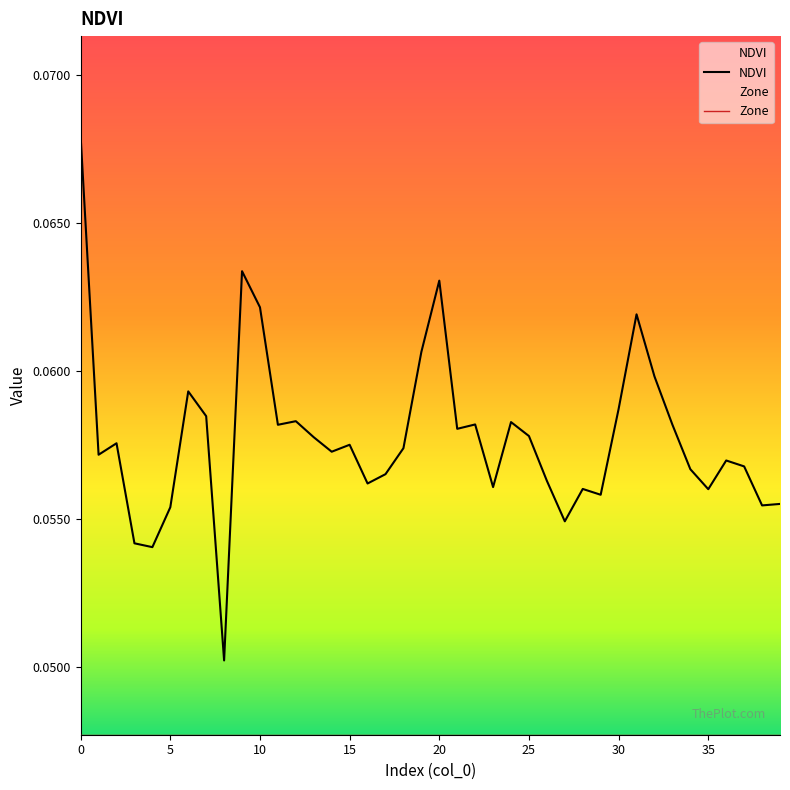

The NDVI series shows 0.0 at 22. True or false?

False